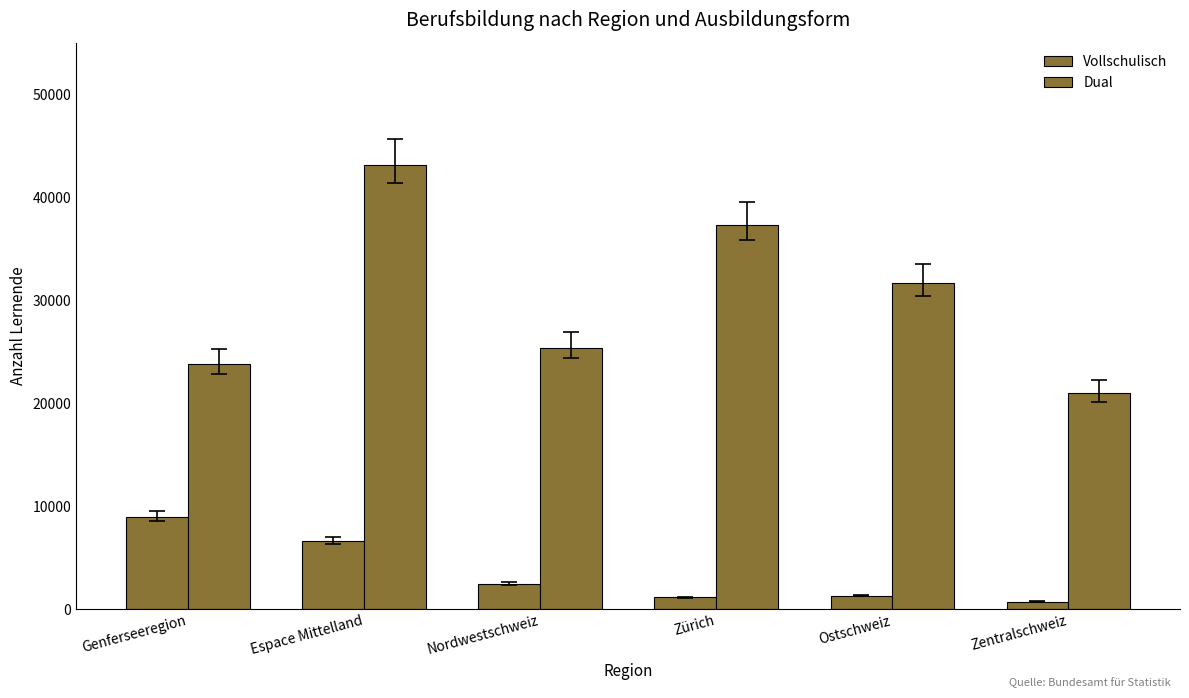

Is it true that Vollschulisch equals 1167 at Zürich?

True